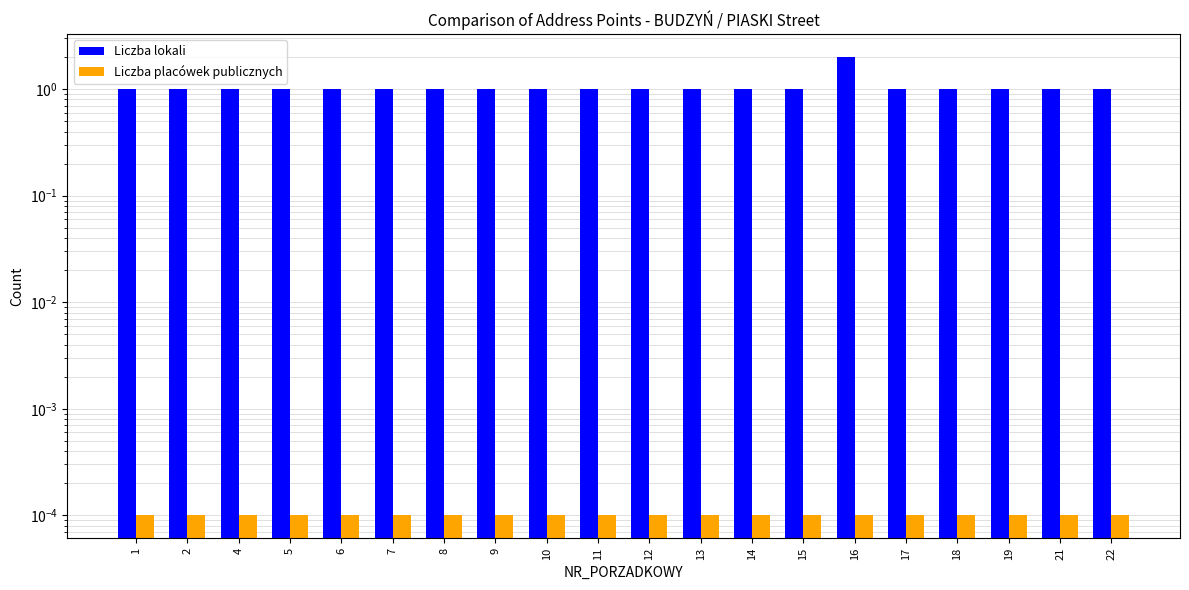

Rank the series by their average value, from lowest to highest.

Liczba placówek publicznych, Liczba lokali